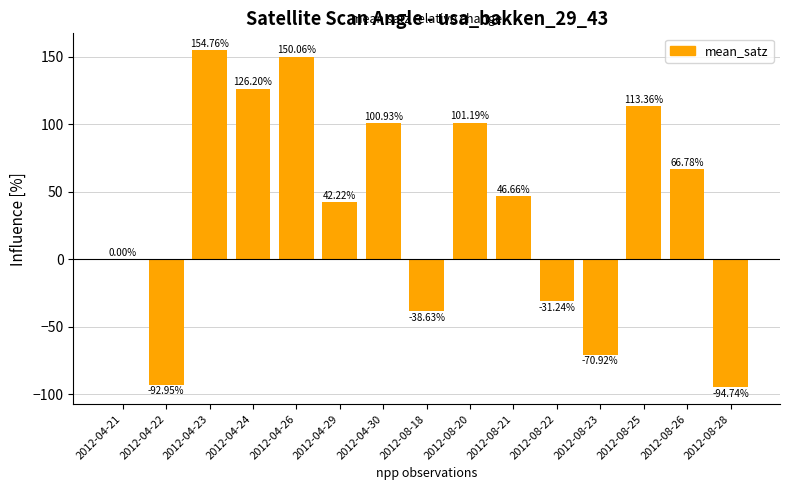

What is the sum of the values at 2012-04-21 and 2012-08-20?

101.2